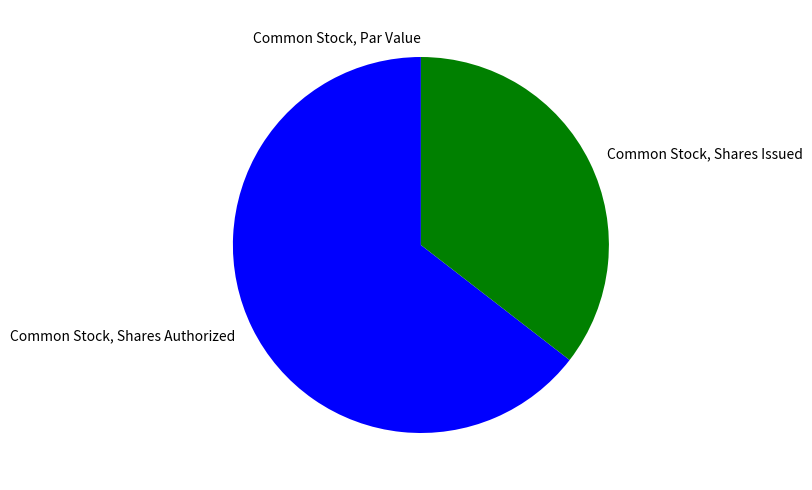

Is it true that Common Stock, Shares Authorized is 65% of the pie?

True